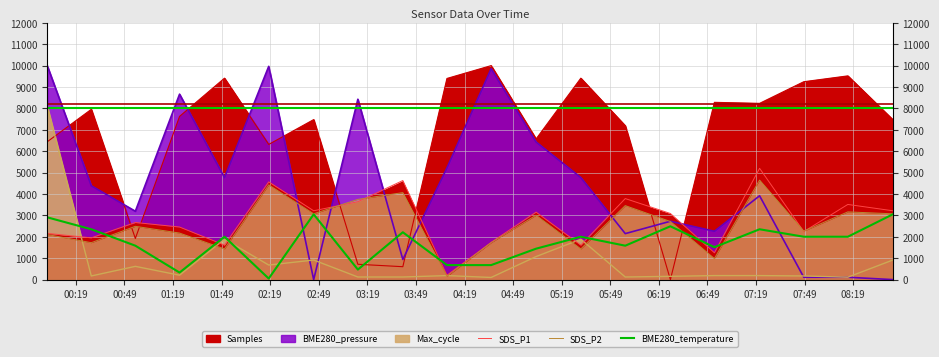

What is the smallest value displayed?

50.0